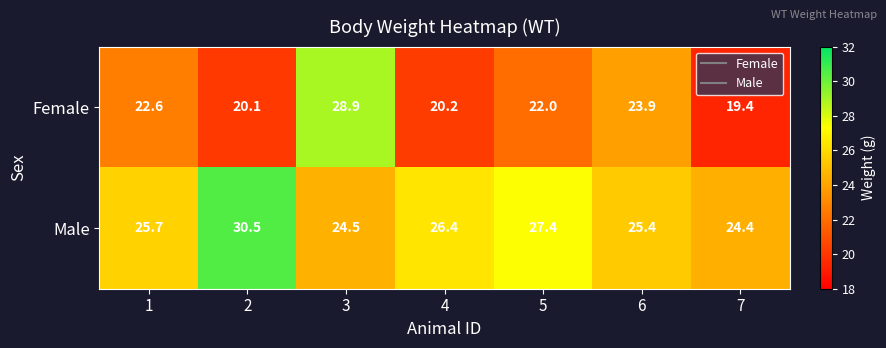

Reading left to right, transcribe all the data shown in this chart.

Female: 22.6	20.1	28.9	20.2	22.0	23.9	19.4
Male: 25.7	30.5	24.5	26.4	27.4	25.4	24.4